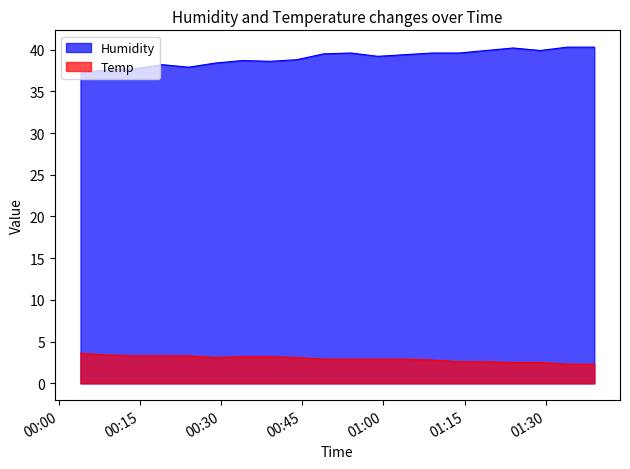

Which has a higher value, 2022/03/04 01:23:59 or 2022/03/04 00:33:59?

2022/03/04 01:23:59